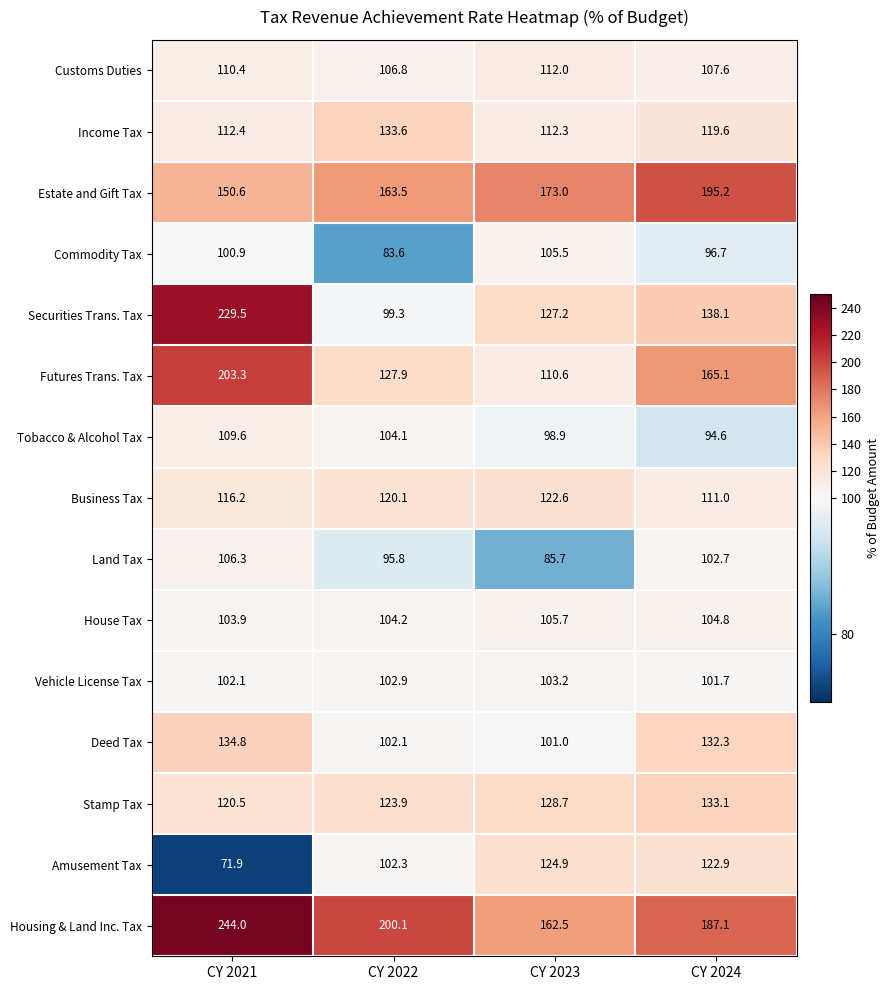

Is it true that Business Tax equals 37.5 at CY 2021?

False